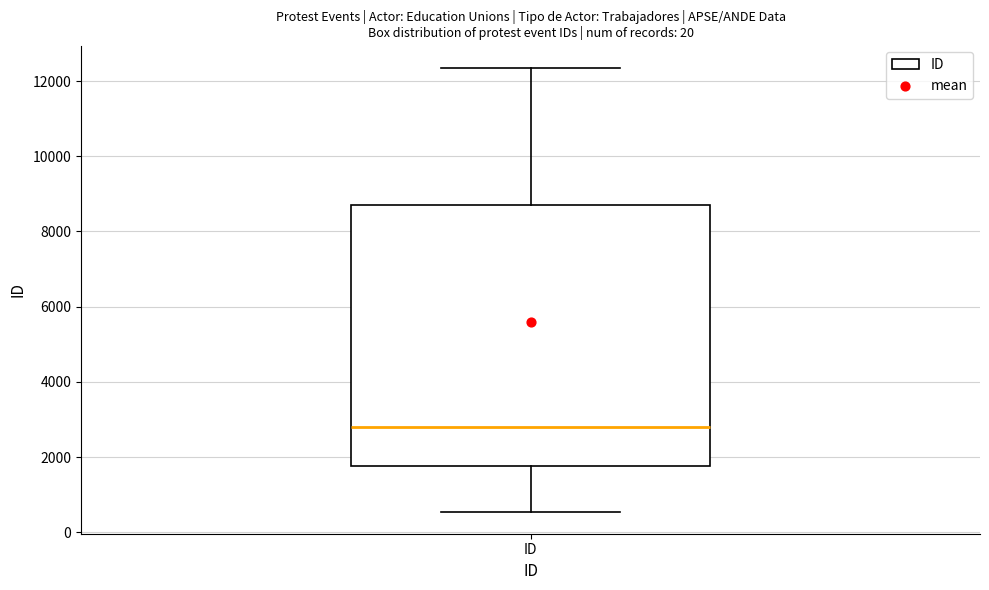

Where does the upper whisker of the box for ID end on the y-axis? The values are not printed on the chart, so give them approximately, as read against the axis.

12400